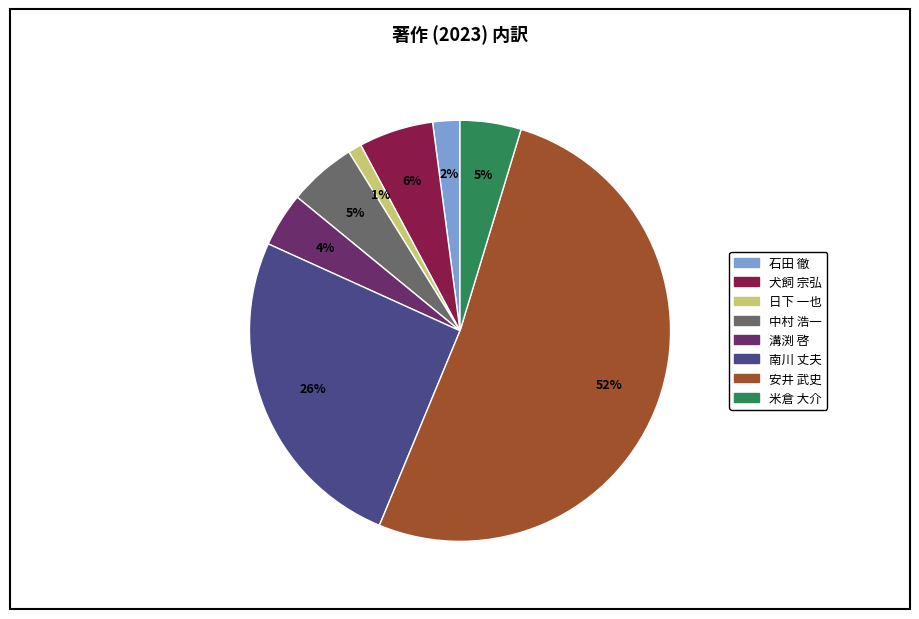

To the nearest percent, what percentage of the pie is 犬飼 宗弘?

6%